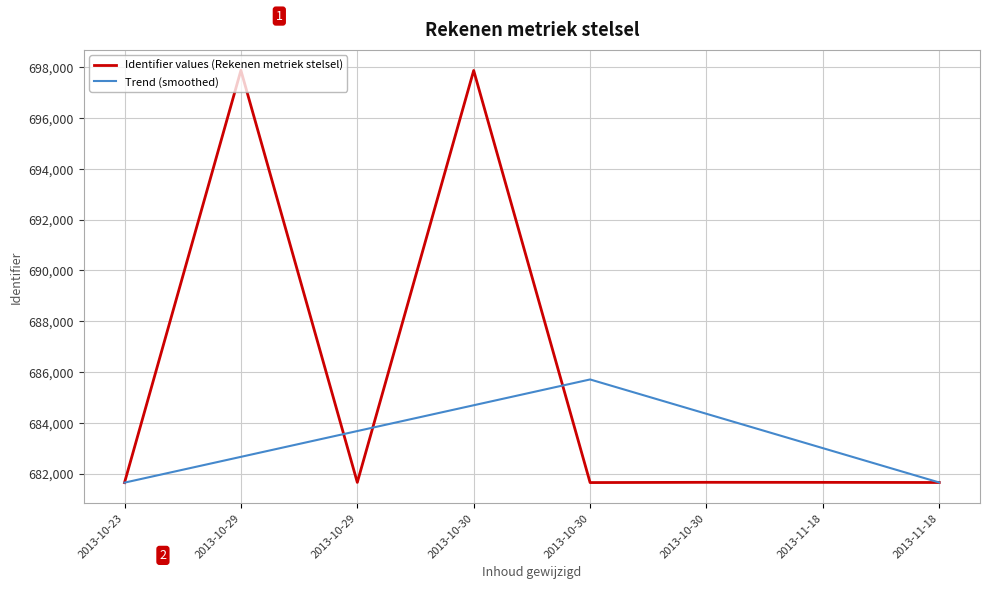

Does the chart have visible grid lines?

Yes